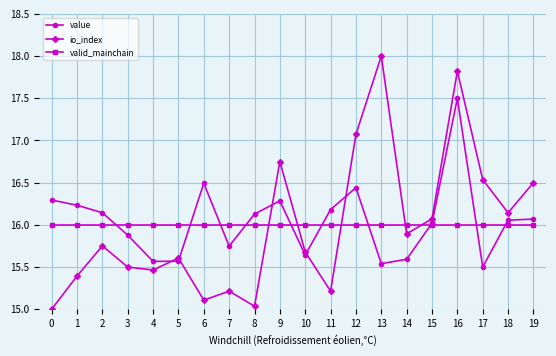

What is the difference between the second highest and second lowest values in the value series?

1.0